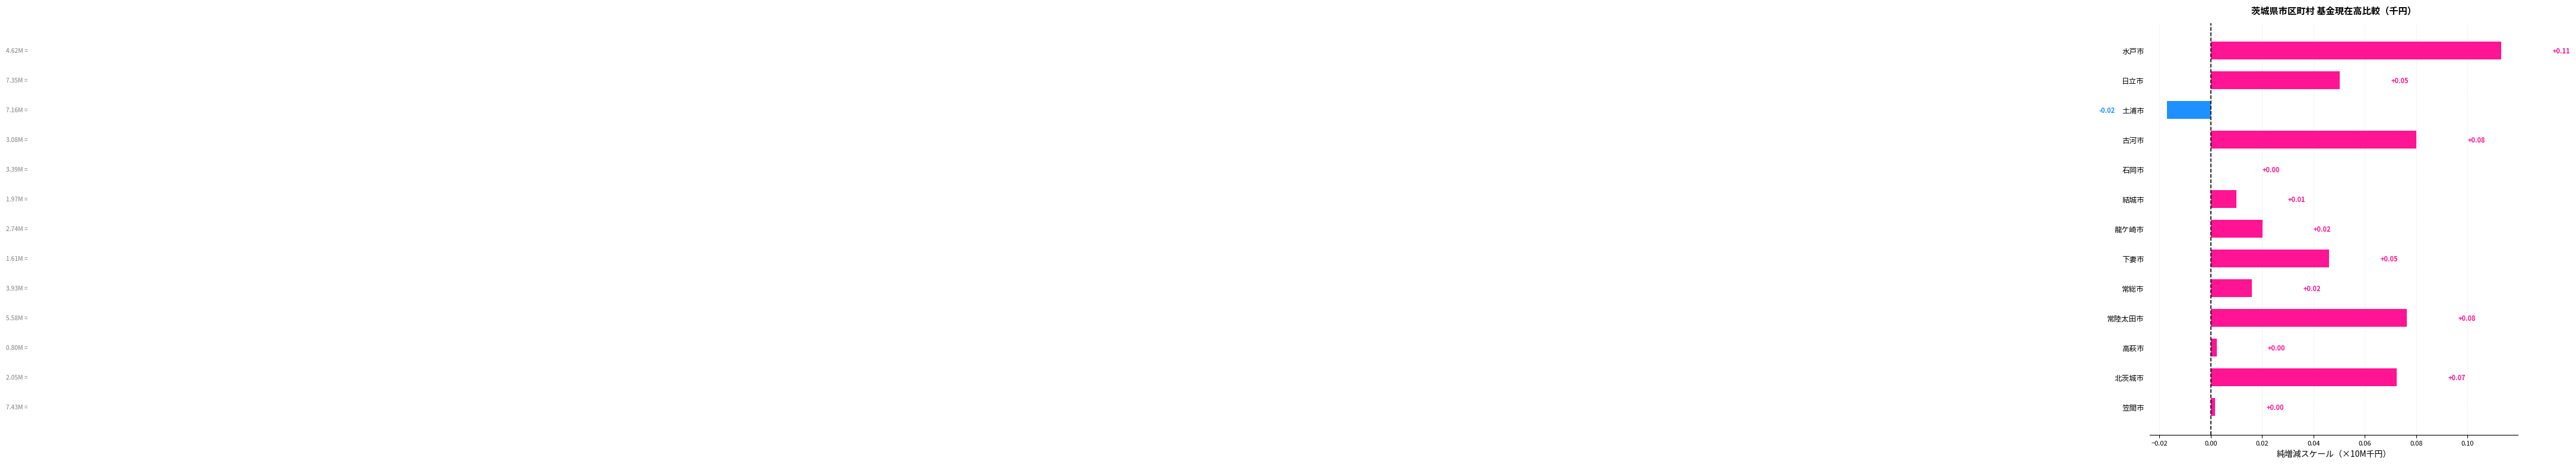

What is the sum of all values?

0.5